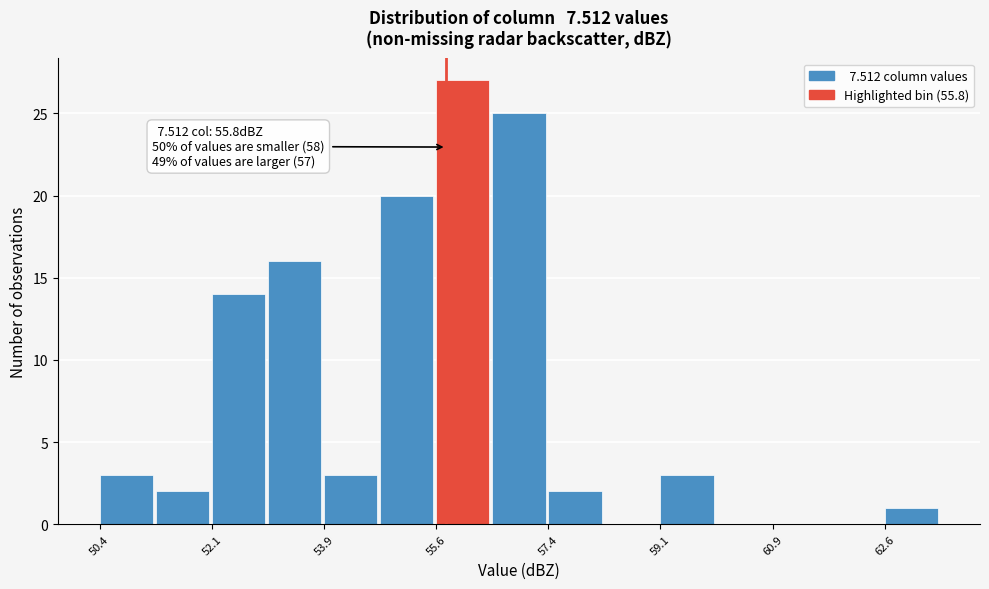

Which range on the x-axis has the tallest bar?

55.6 to 56.6